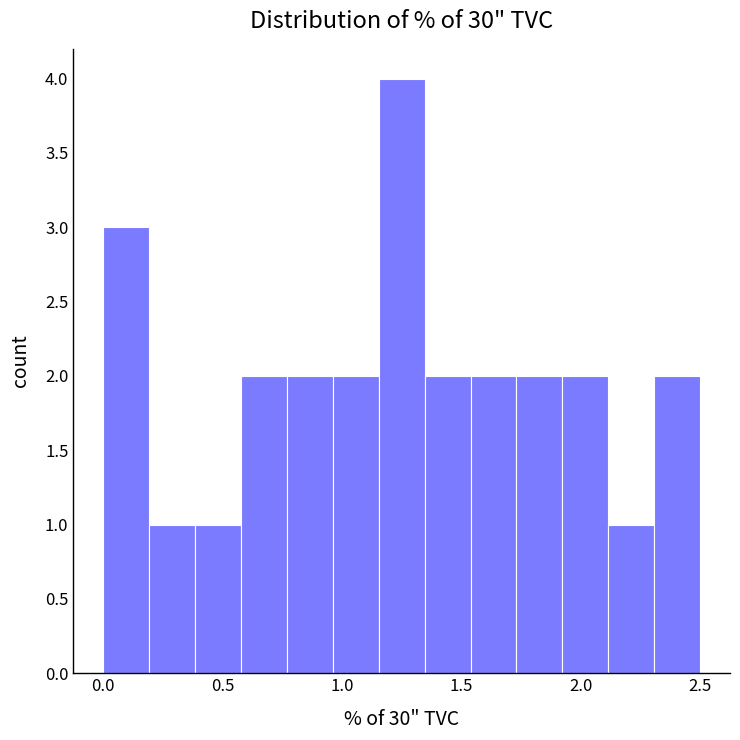

Read against the x-axis, roughly where is the centre of the tallest bar?

1.25